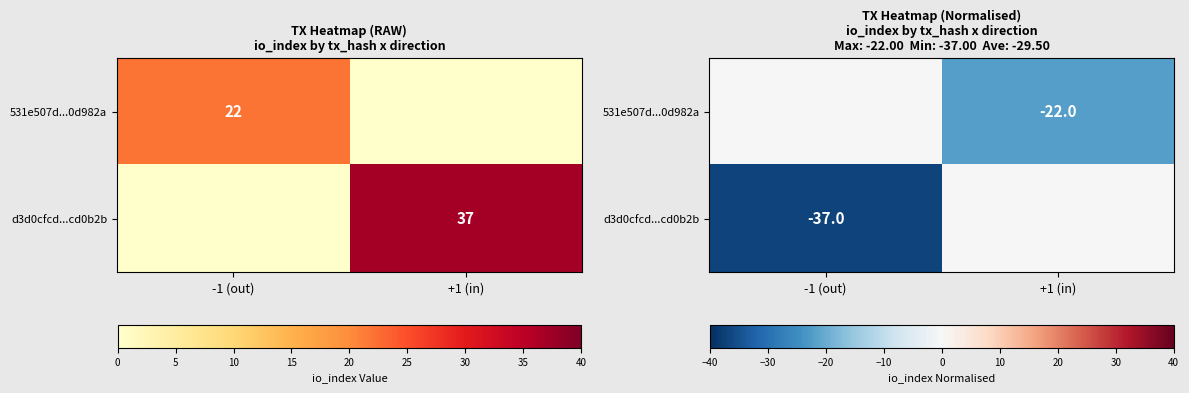

At how many categories does at least one series exceed -20?

2